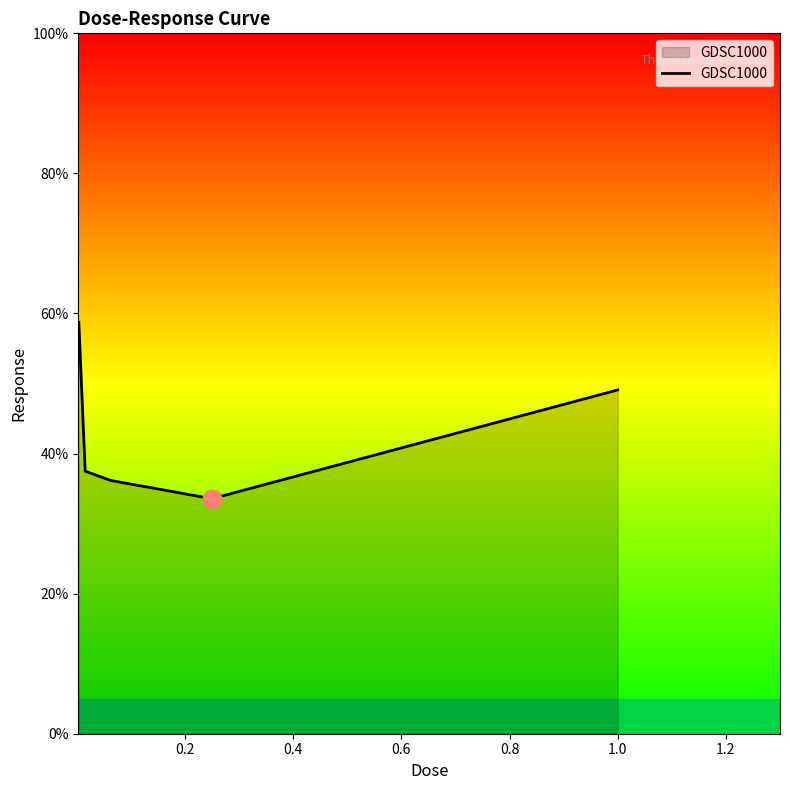

What is the sum of all values?

215.0